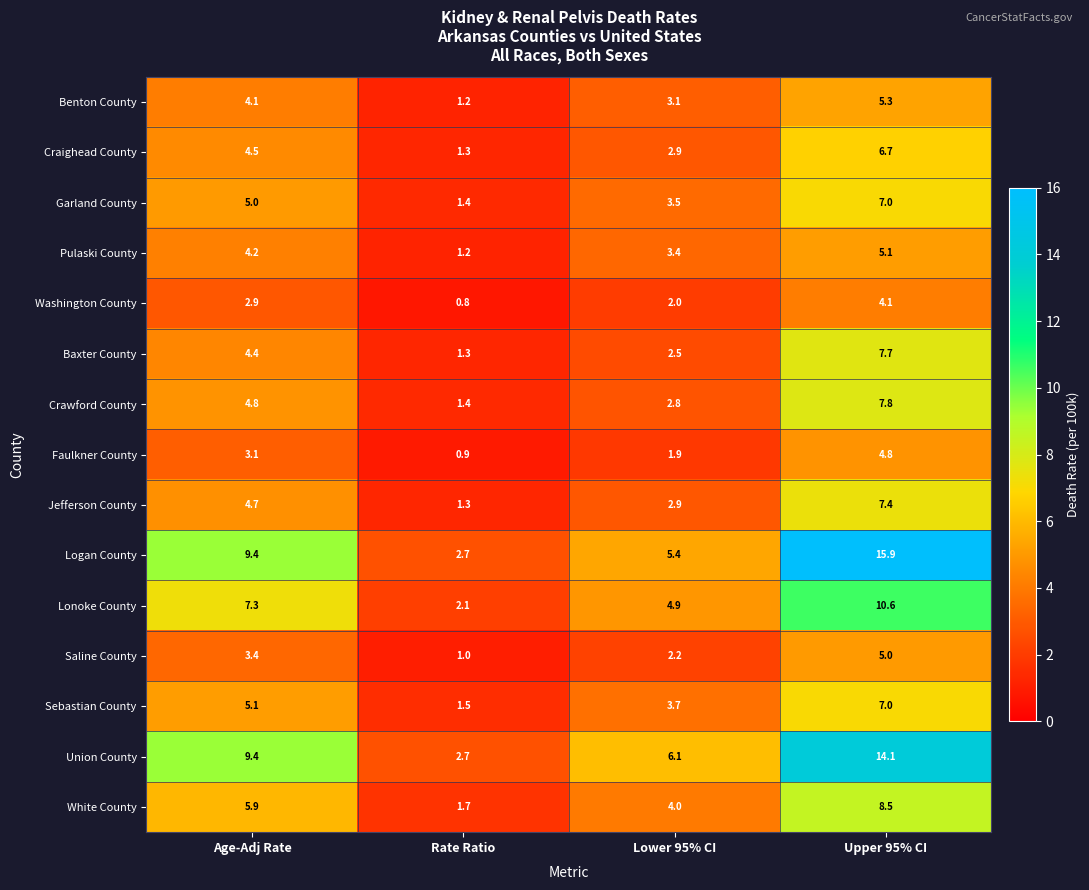

Count the number of data series in this chart.

15